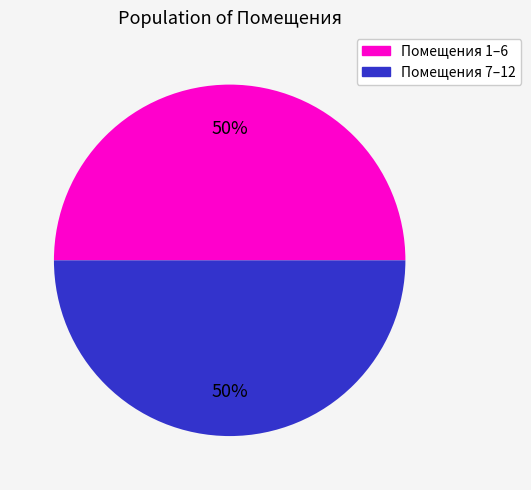

Is it true that Помещения 7–12 is 55% of the pie?

False